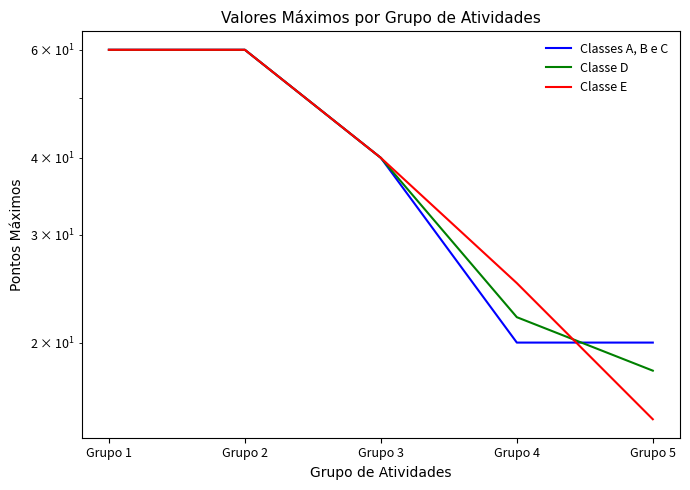

What are all the series names shown in the legend?

Classes A, B e C, Classe D, Classe E